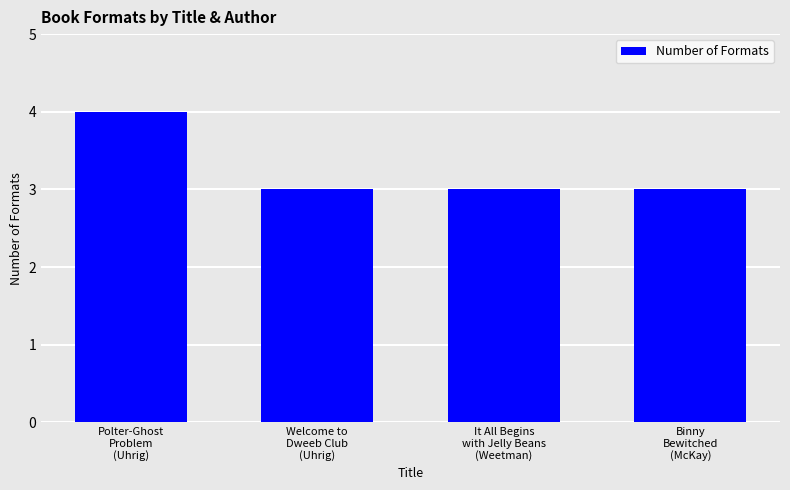

Reading left to right, transcribe all the data shown in this chart.

4	3	3	3